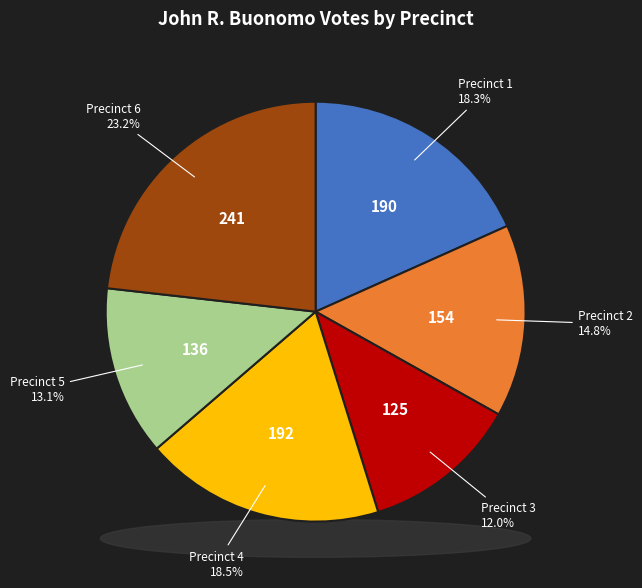

To the nearest percent, what portion does 4 represent?

18%